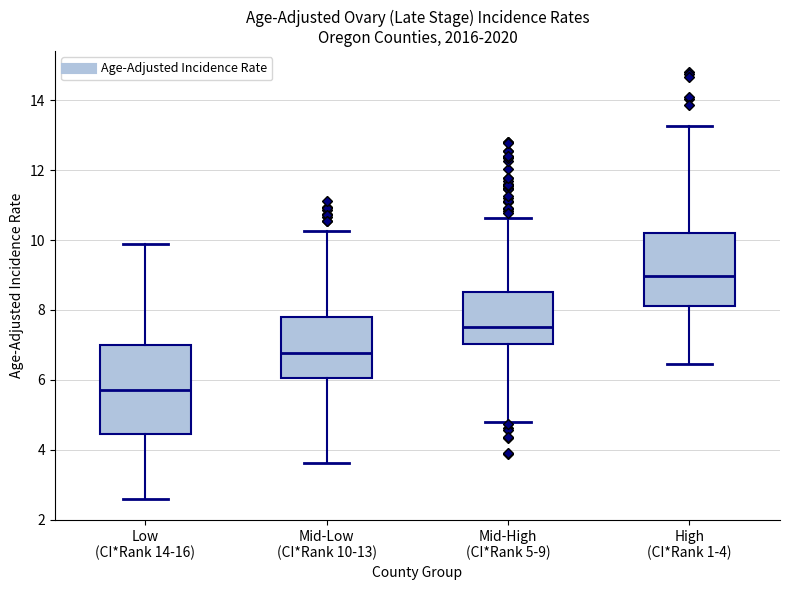

Which box's median line is the lowest?

Low (CI*Rank 14-16)